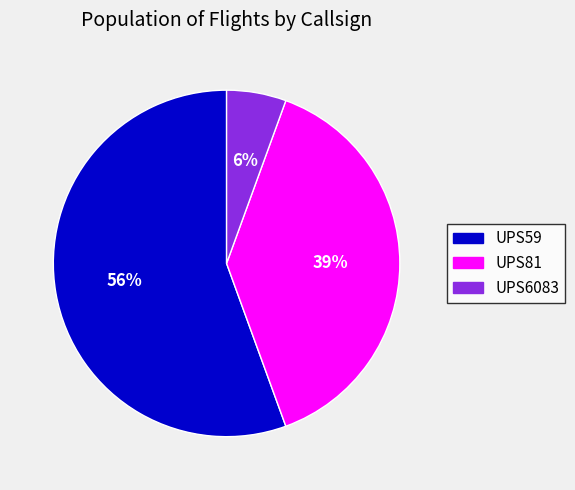

To the nearest percent, what is the difference between the largest and smallest slice percentages?

50%